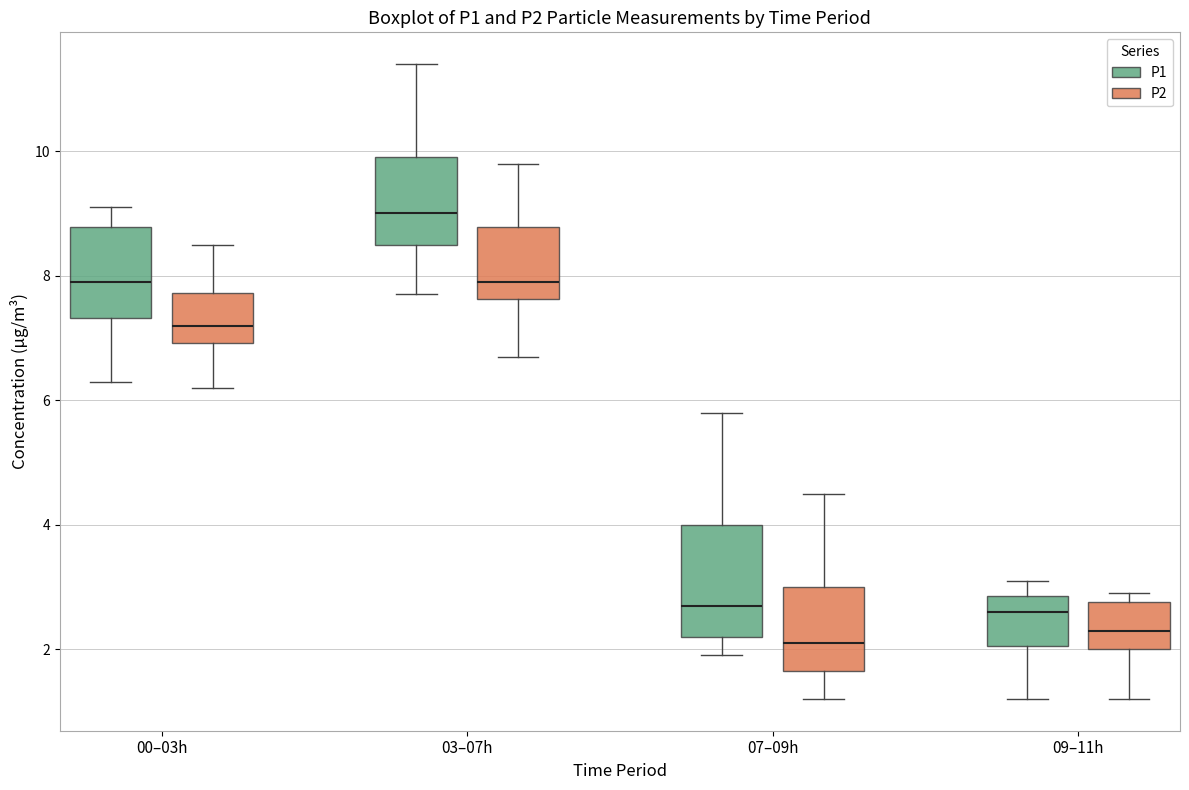

Where does the median line of the box for 03–07h (P1) sit on the y-axis? The values are not printed on the chart, so give them approximately, as read against the axis.

9.0